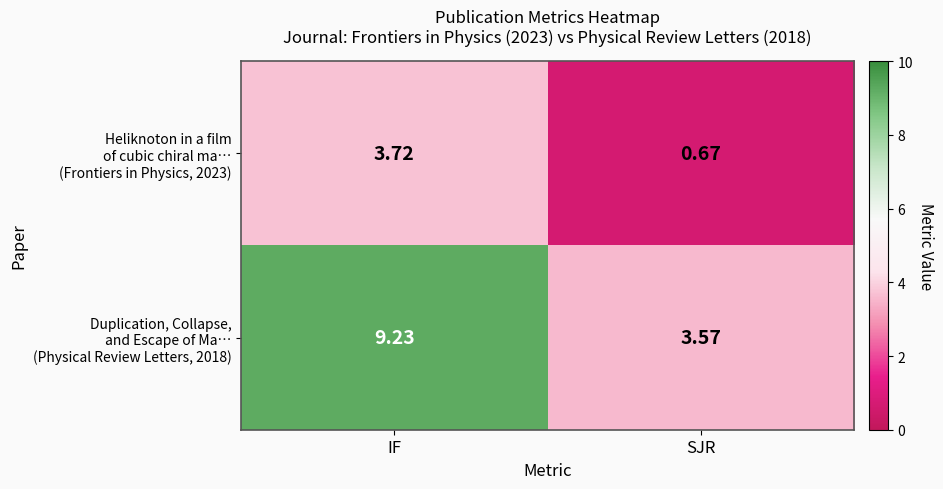

What is the spread (max minus min) of values at SJR?

2.9